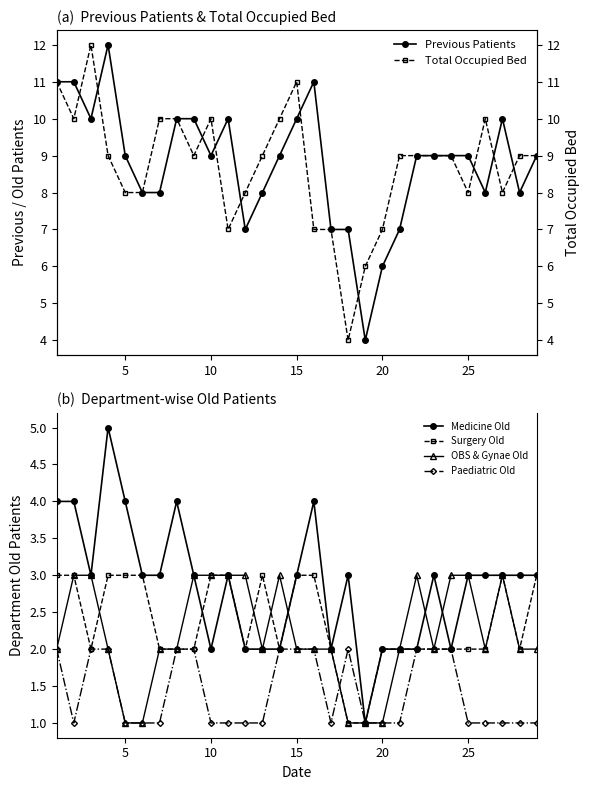

True or false: Medicine Old has more than 2 interior local peaks.

True